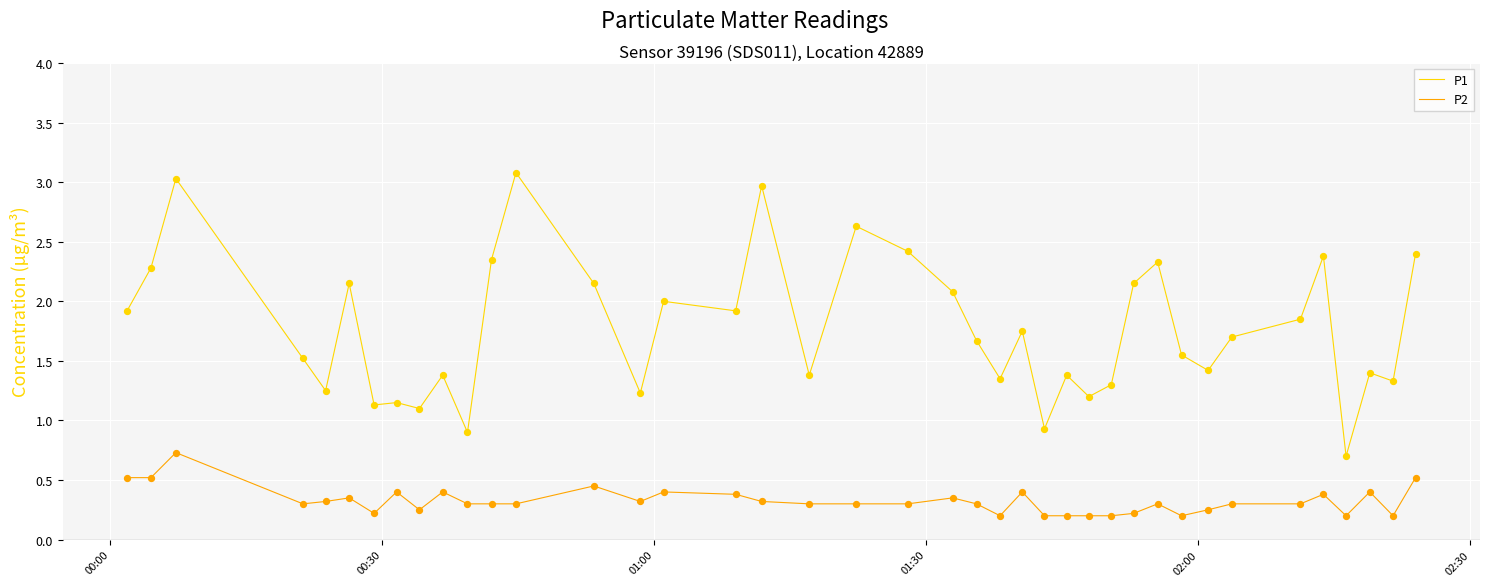

What are all the series names shown in the legend?

P1, P2